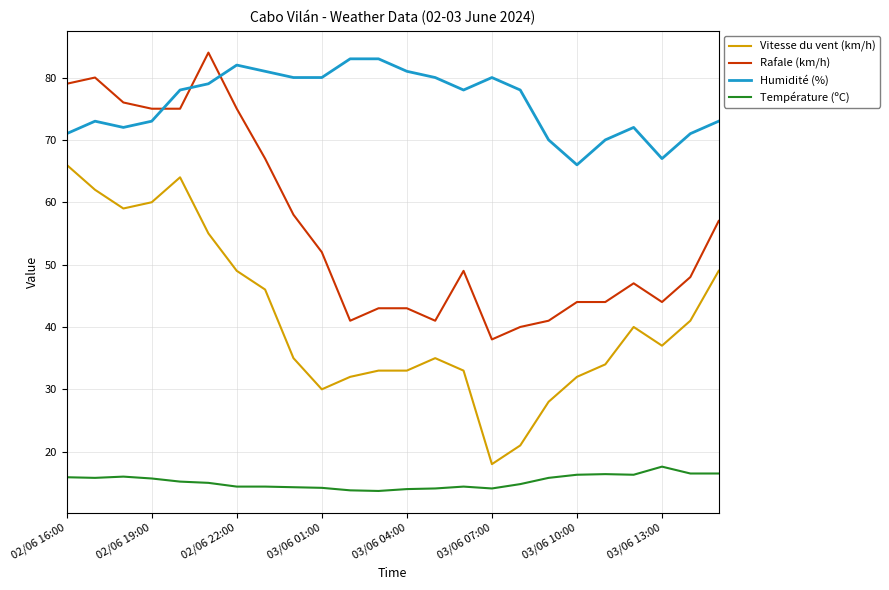

True or false: Rafale (km/h) and Vitesse du vent (km/h) cross at least once.

False